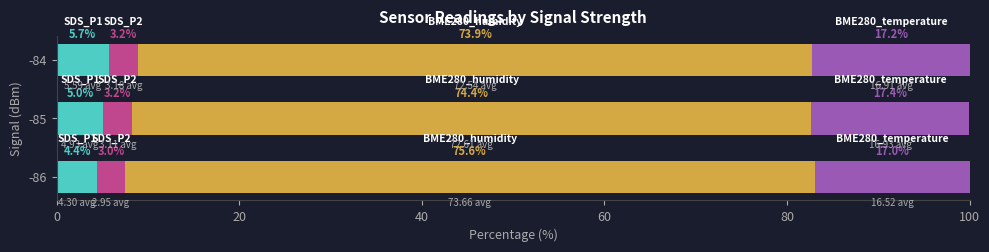

What is the total value across all series at -84?

100.0